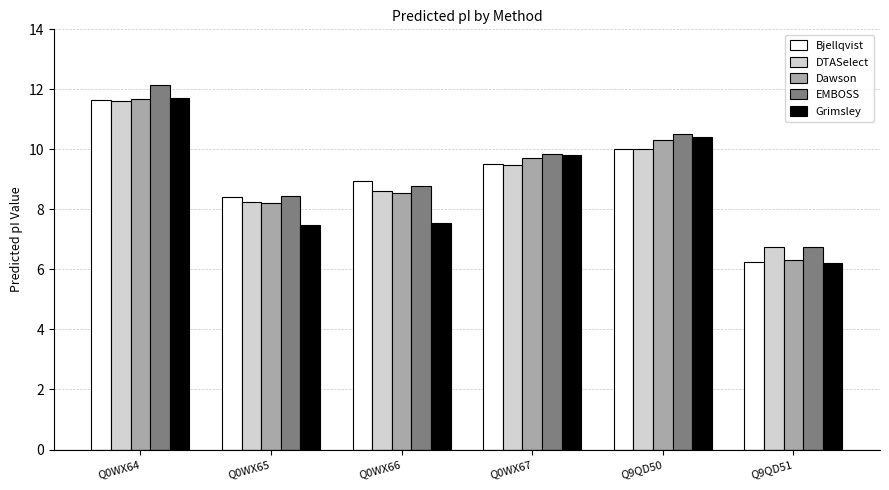

At which category is the sum across all series the highest?

Q0WX64